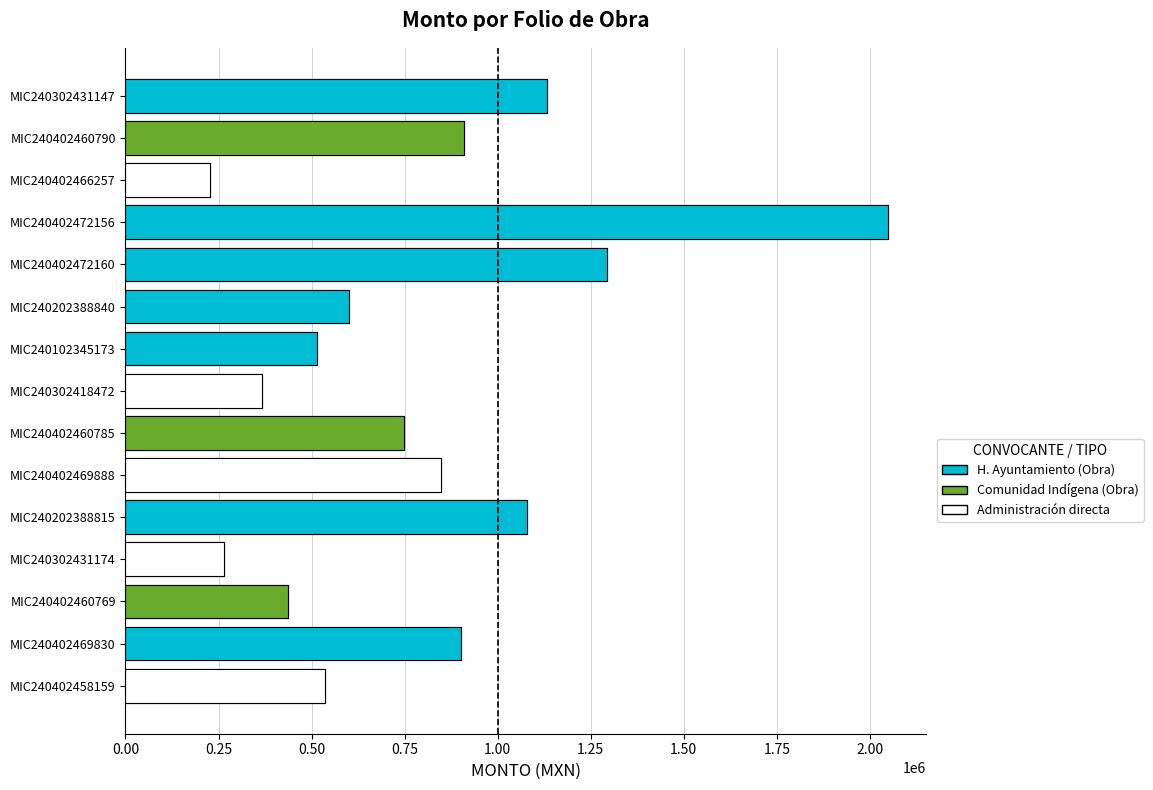

At which label is the value closest to 1138043?

MIC240302431147